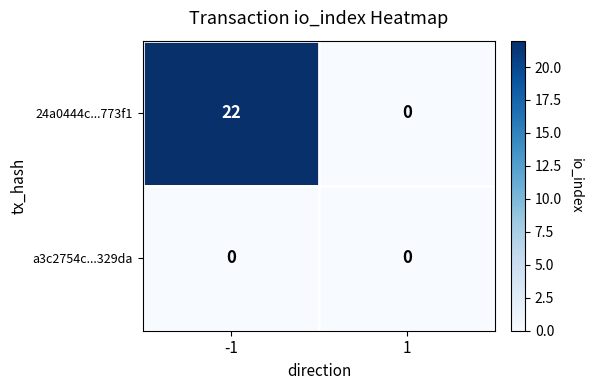

Reading left to right, extract all data points from this chart.

24a0444c...773f1: 22	0
a3c2754c...329da: 0	0